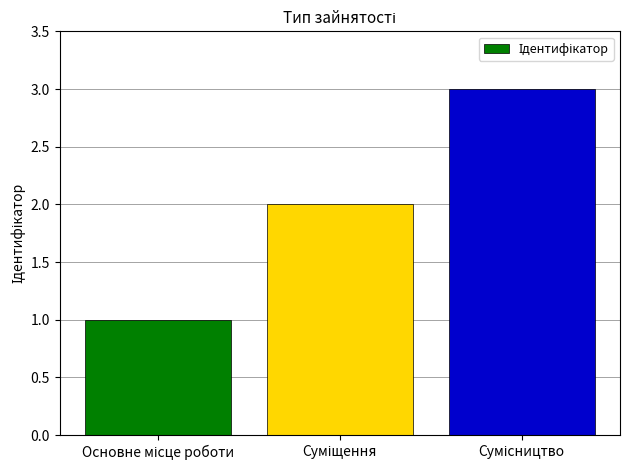

What is the average value?

2